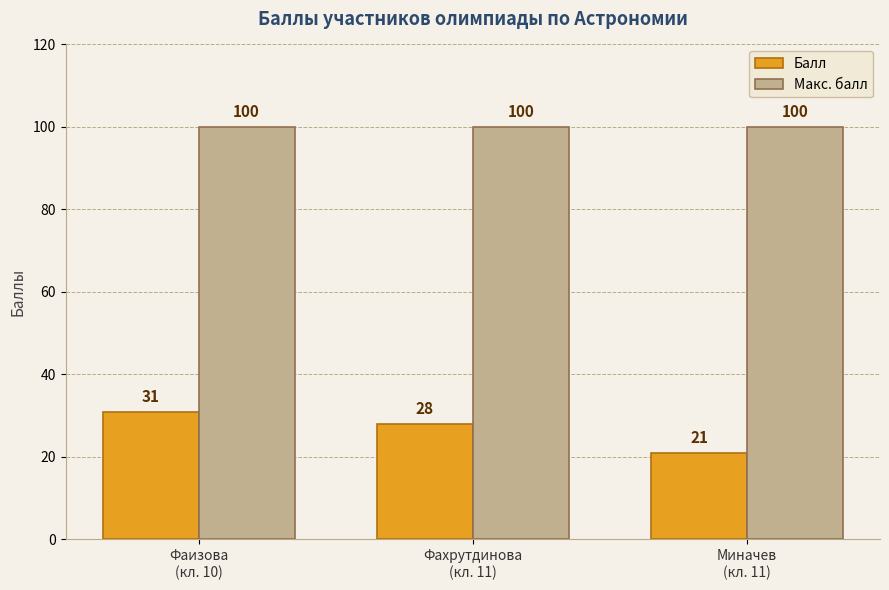

Does the chart contain stacked bars?

No